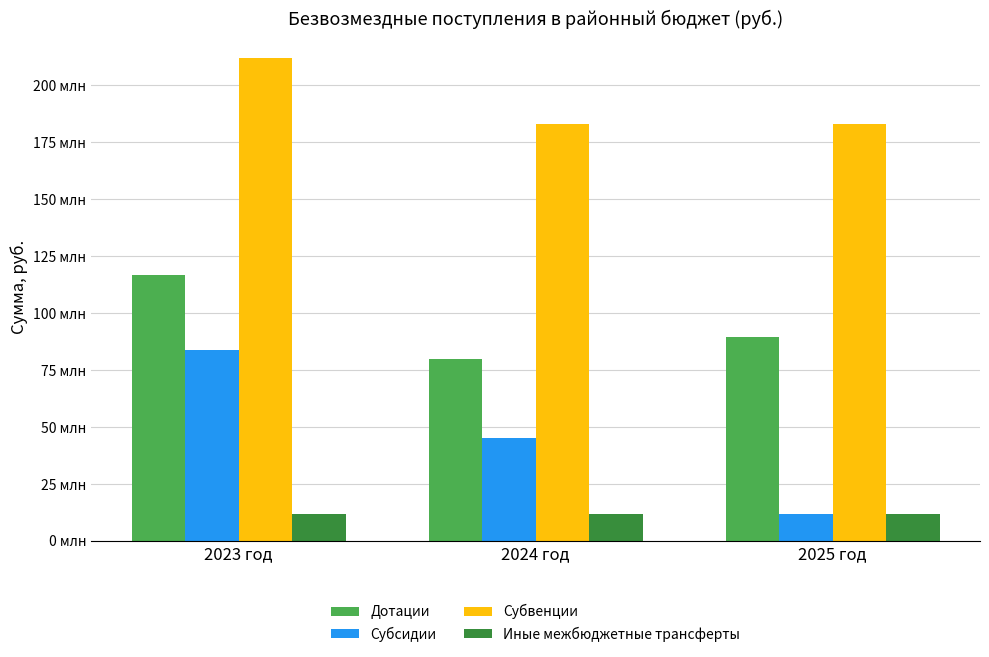

What is the sum of the Дотации values at 2025 год and 2023 год?

206133143.0